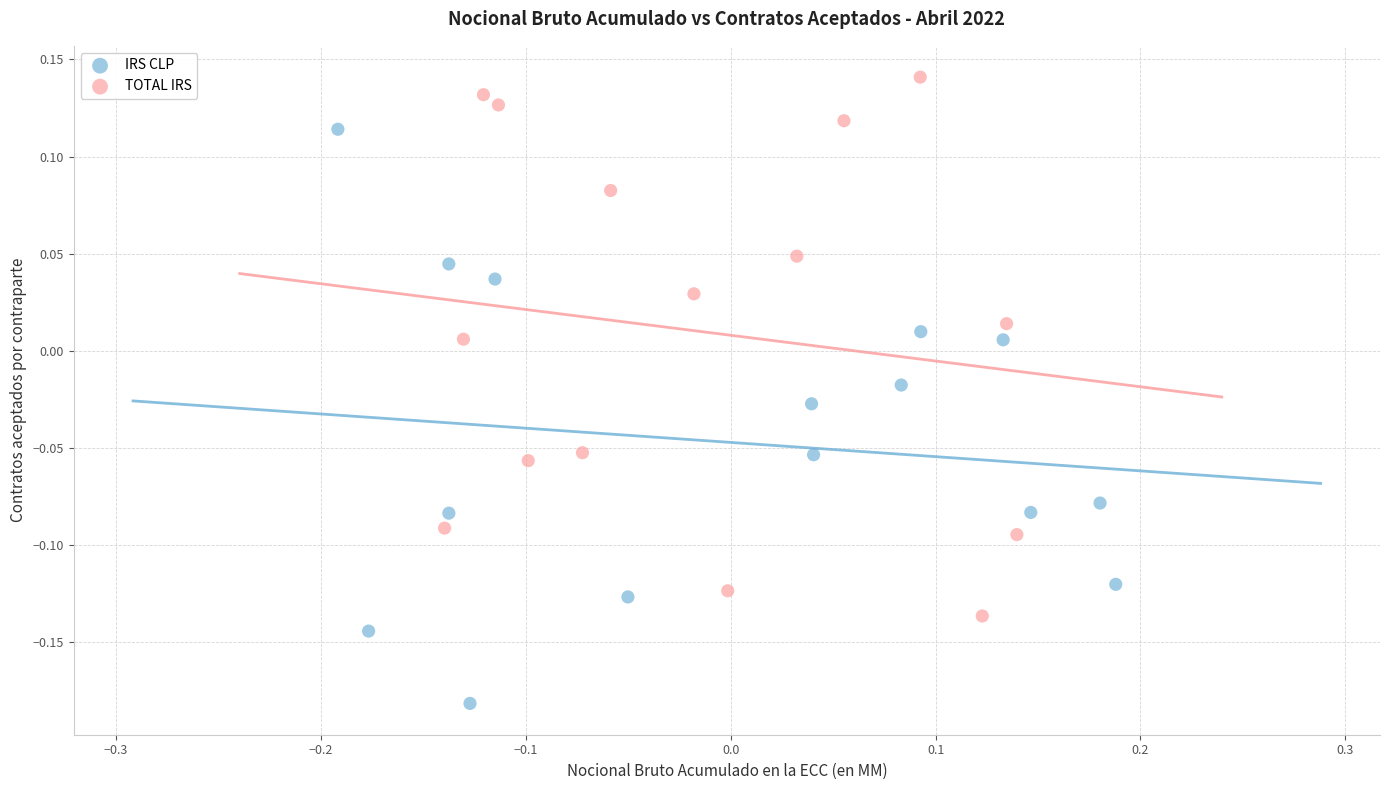

Which series has the widest spread of Y values?

IRS CLP